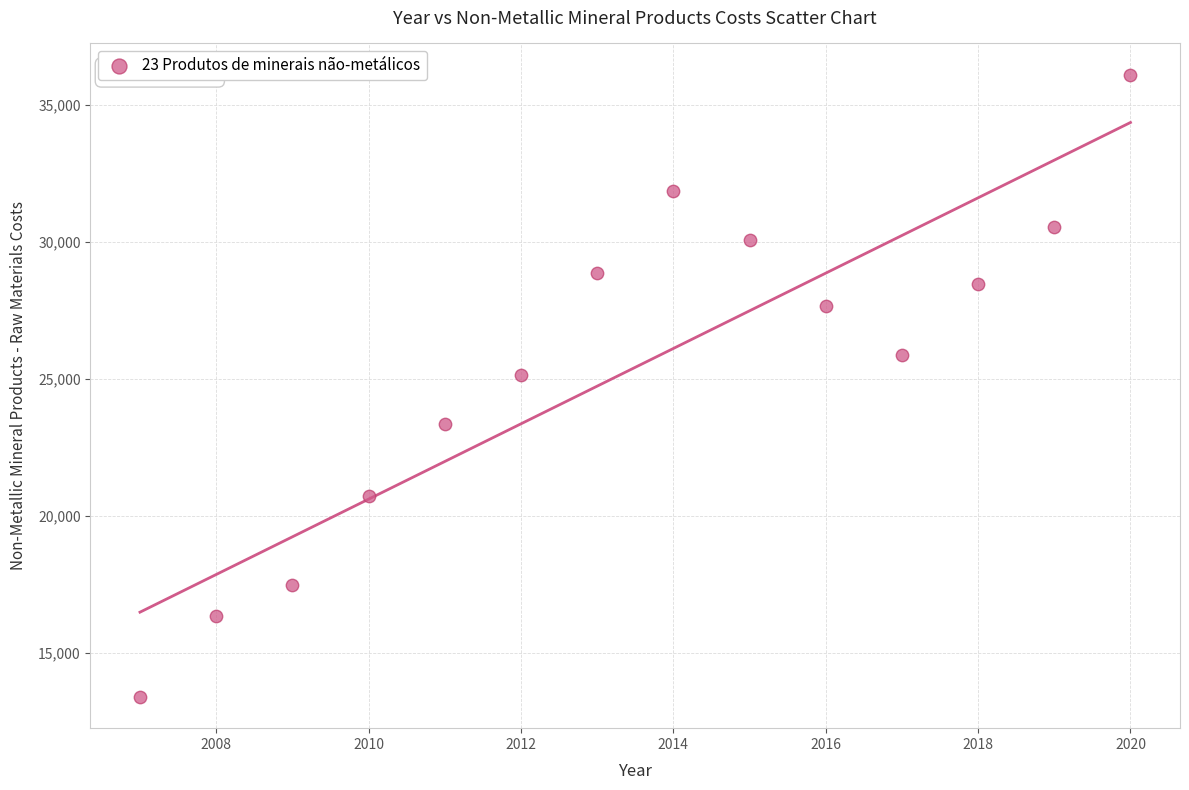

What Y value in the scatter plot is closest to 24760?

25167.2